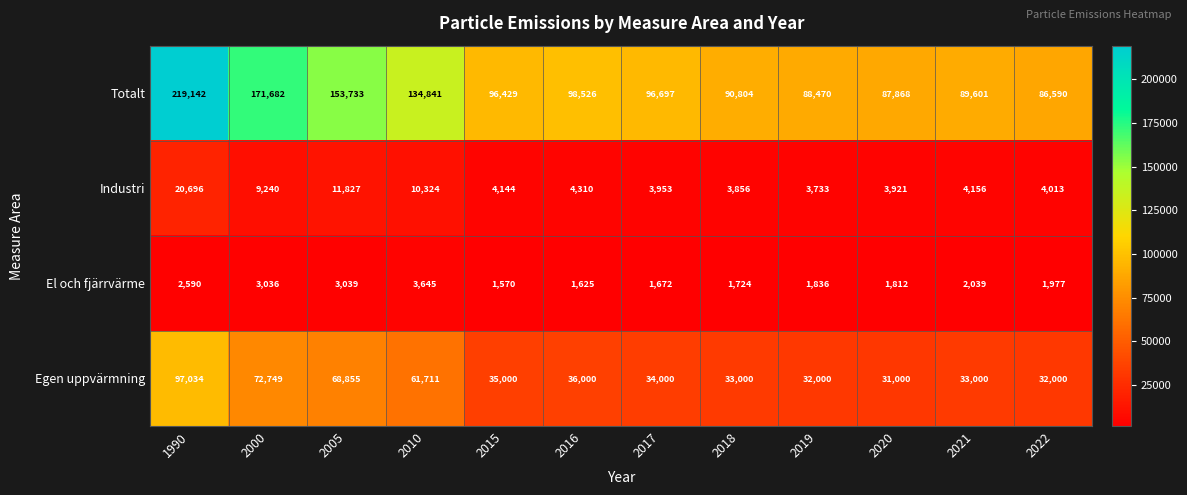

True or false: Industri has a value of 1972 at 2018.

False